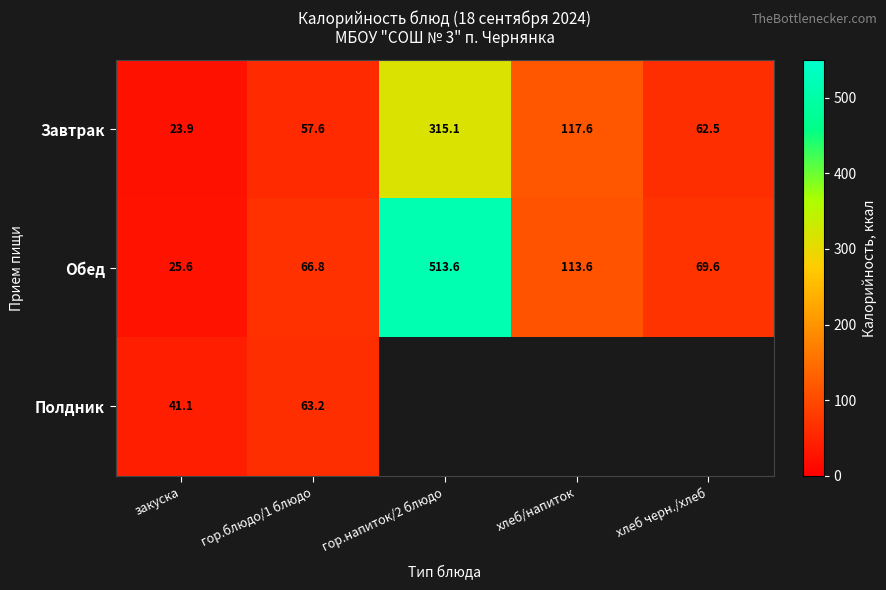

At which label does Завтрак first exceed 62?

гор.напиток/2 блюдо